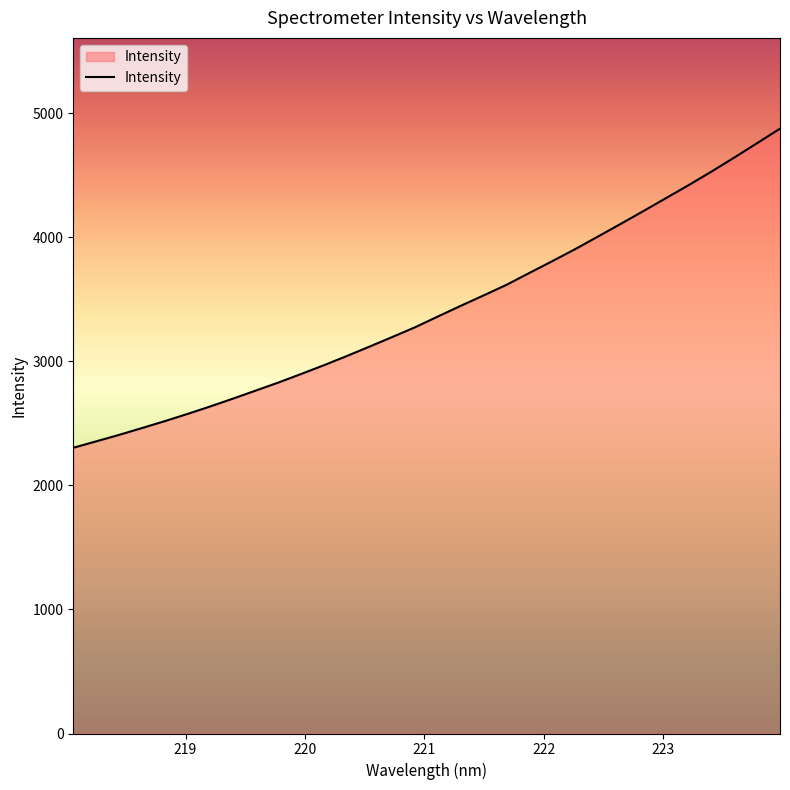

What is the greatest value displayed?

4877.3